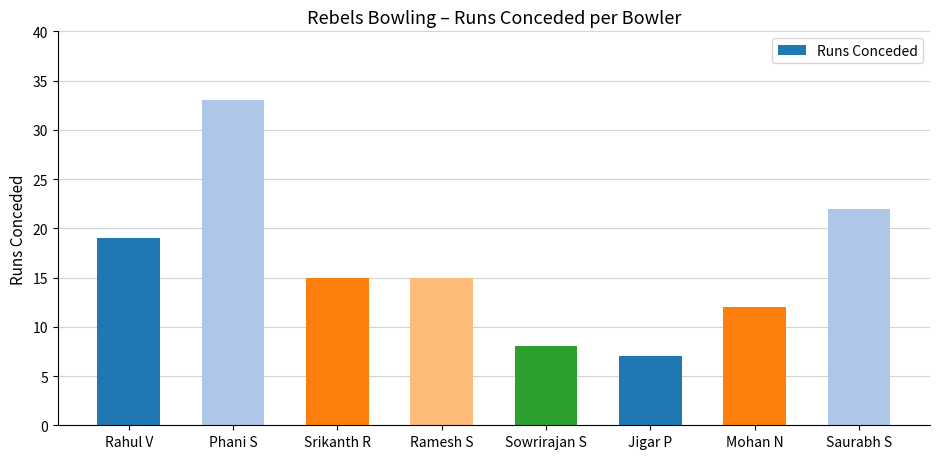

The chart shows a value of 12 at Mohan N. True or false?

True